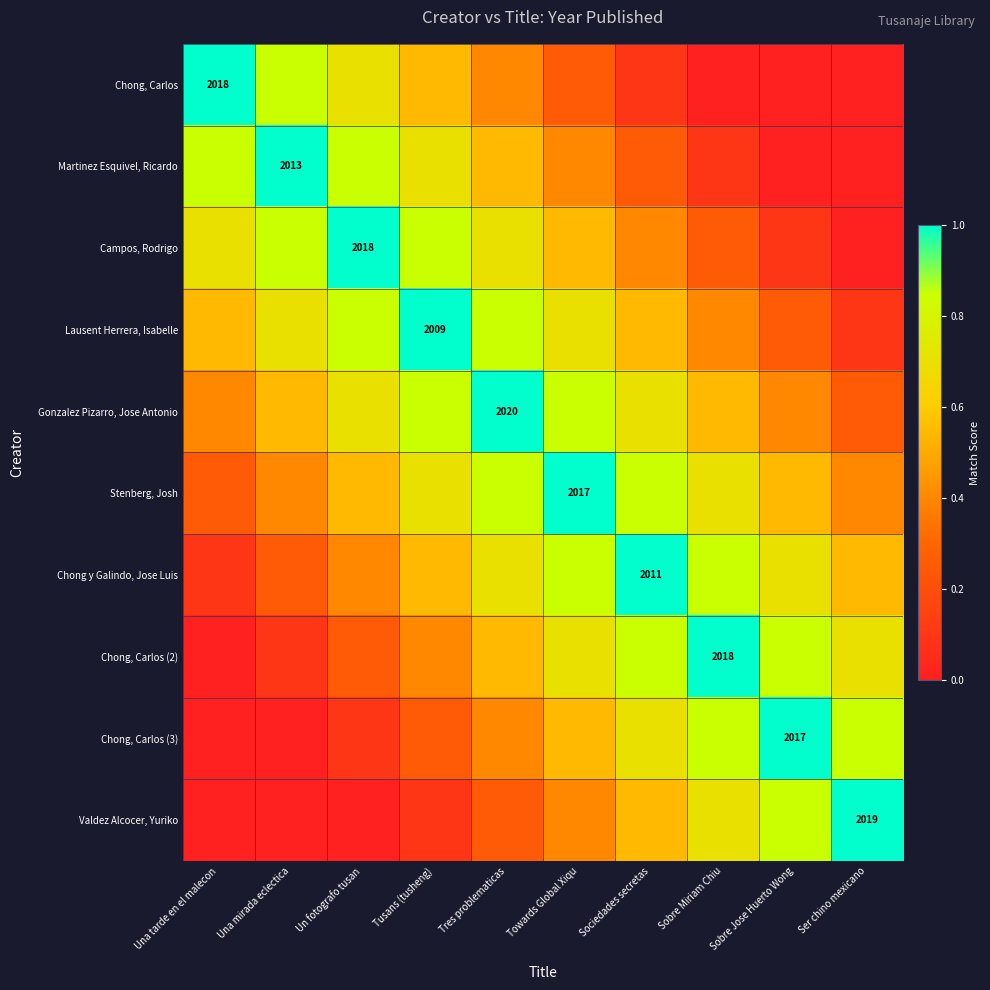

What is the highest value of the Martinez Esquivel, Ricardo series?

1.0